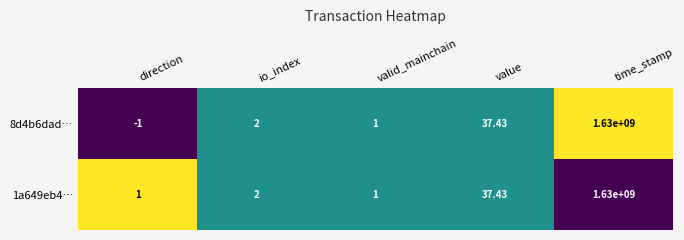

Is the value of 1a649eb4… at time_stamp greater than the value of 8d4b6dad… at io_index?

Yes